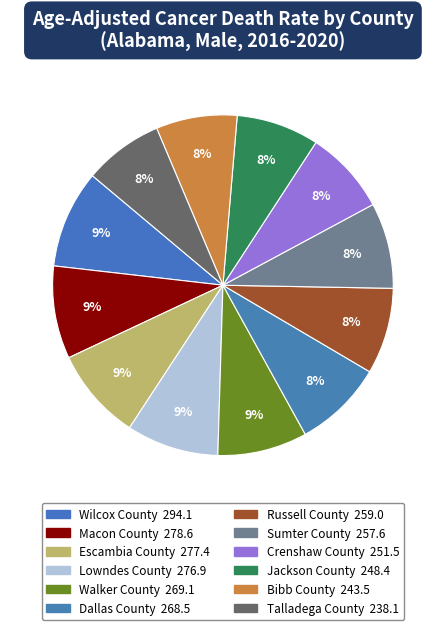

To the nearest percent, what portion does Lowndes County represent?

9%